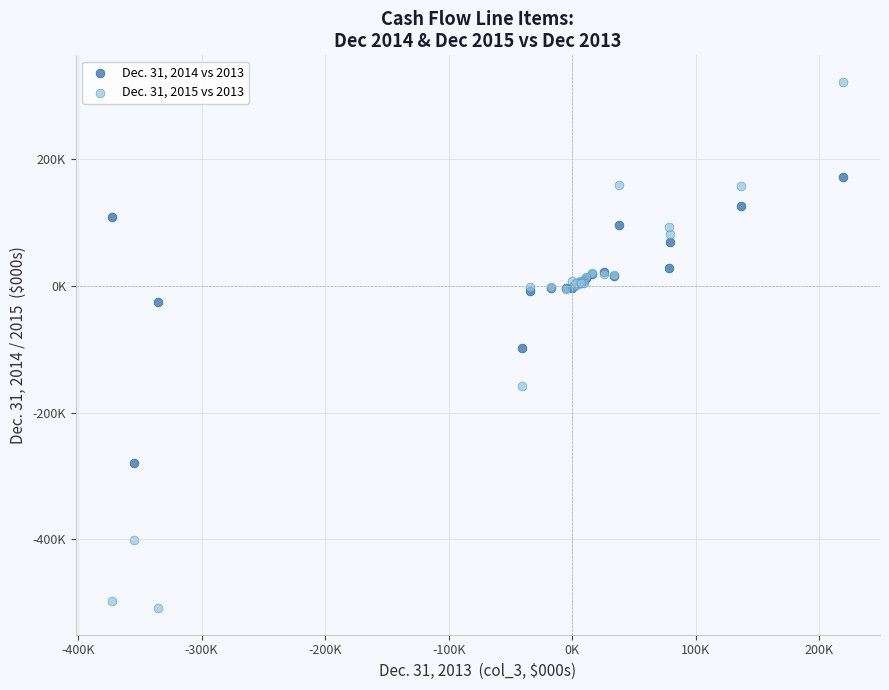

Which series contains the lowest Y value?

Dec. 31, 2015 vs 2013